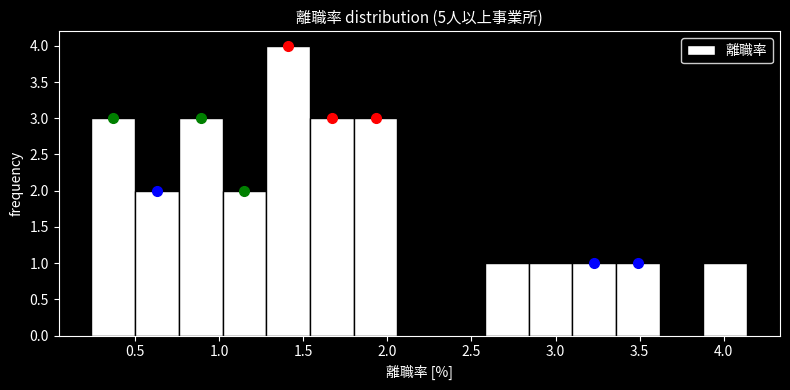

What is the height of the bar covering 3.88 to 4.14 on the x-axis? Neither the bar edges nor the heights are printed on the chart, so give them approximately, as read against the axes.

1